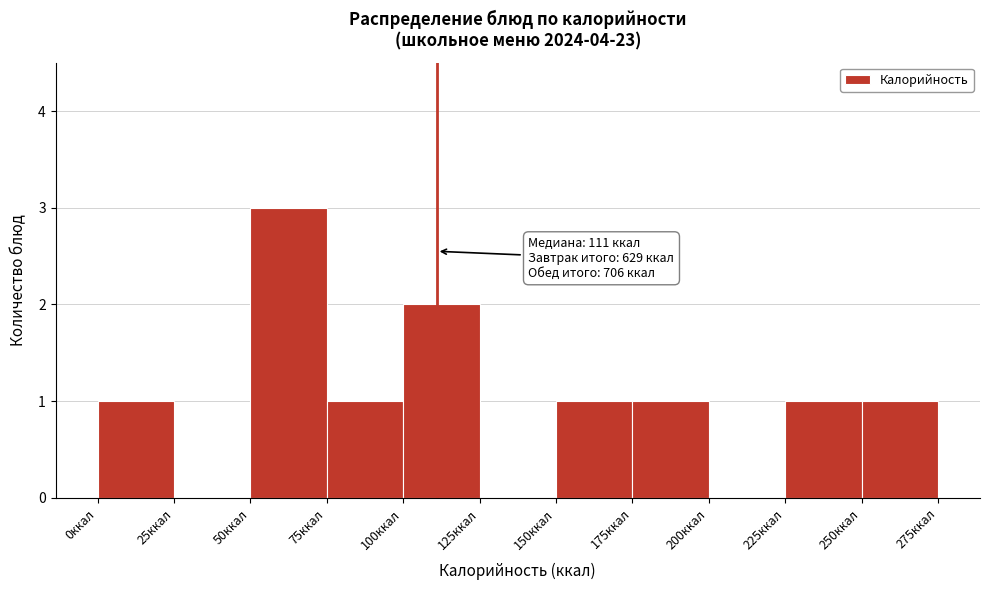

Which range on the x-axis has the tallest bar?

50 to 75